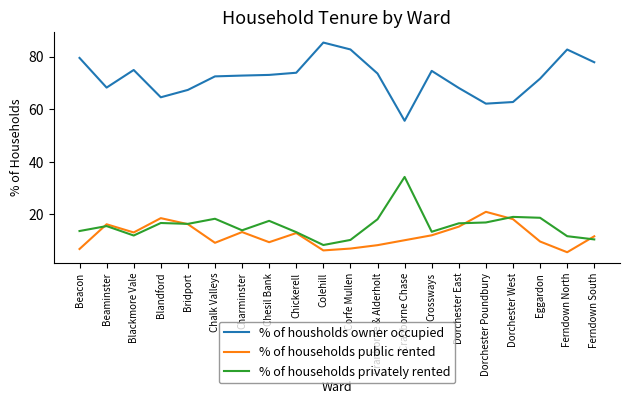

What position from the left is Dorchester Poundbury?

16